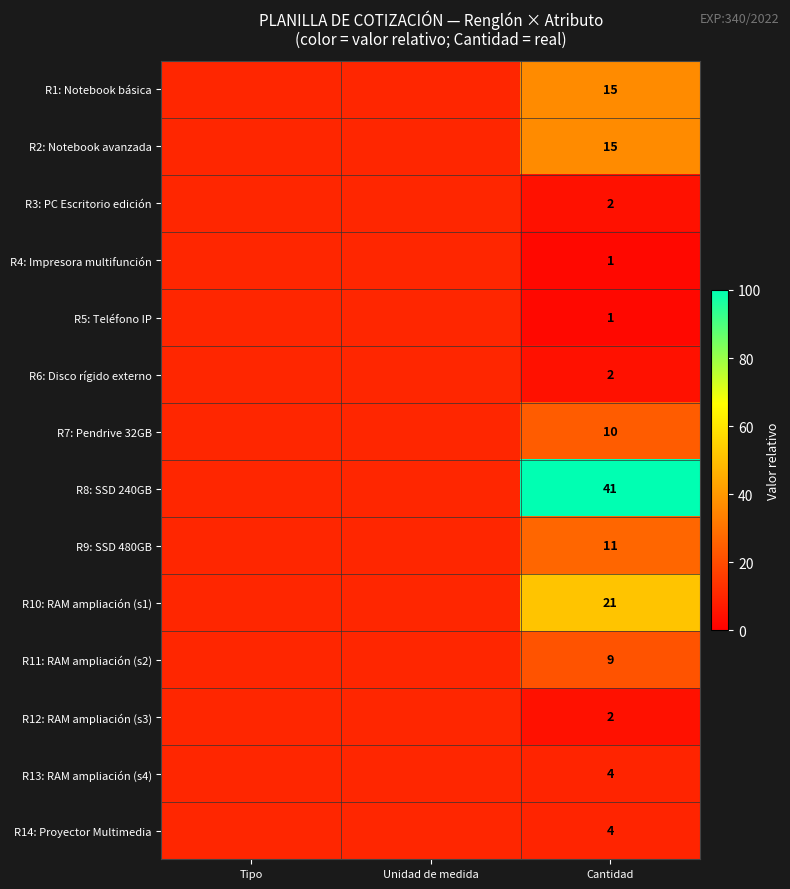

What is the difference between the highest and lowest values at Cantidad?

40